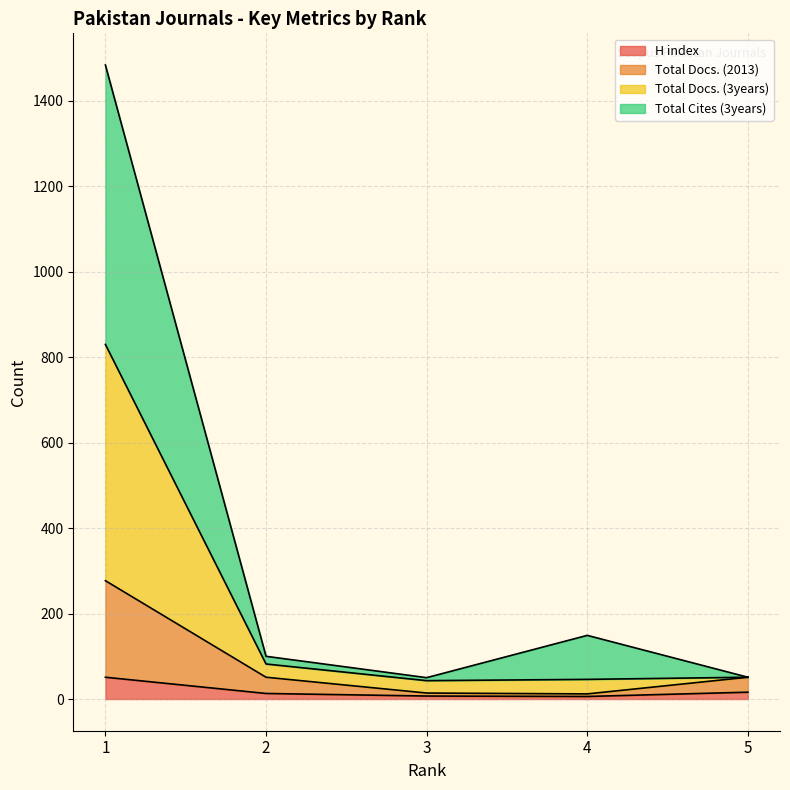

What are all the series names shown in the legend?

H index, Total Docs. (2013), Total Docs. (3years), Total Cites (3years)